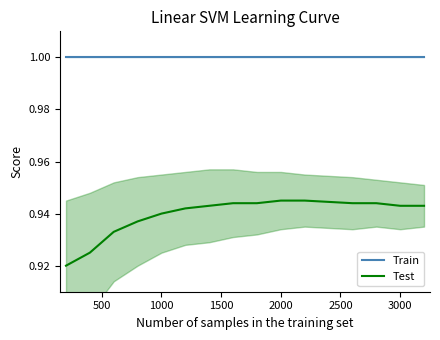

How many data points does each series have?

15